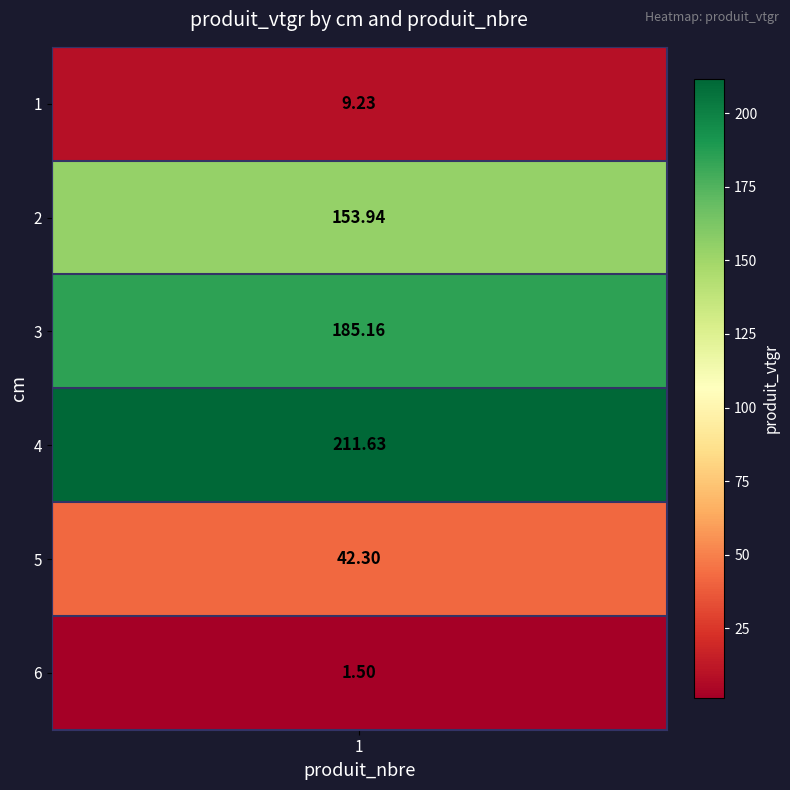

The value at 6 is 2.1. True or false?

False